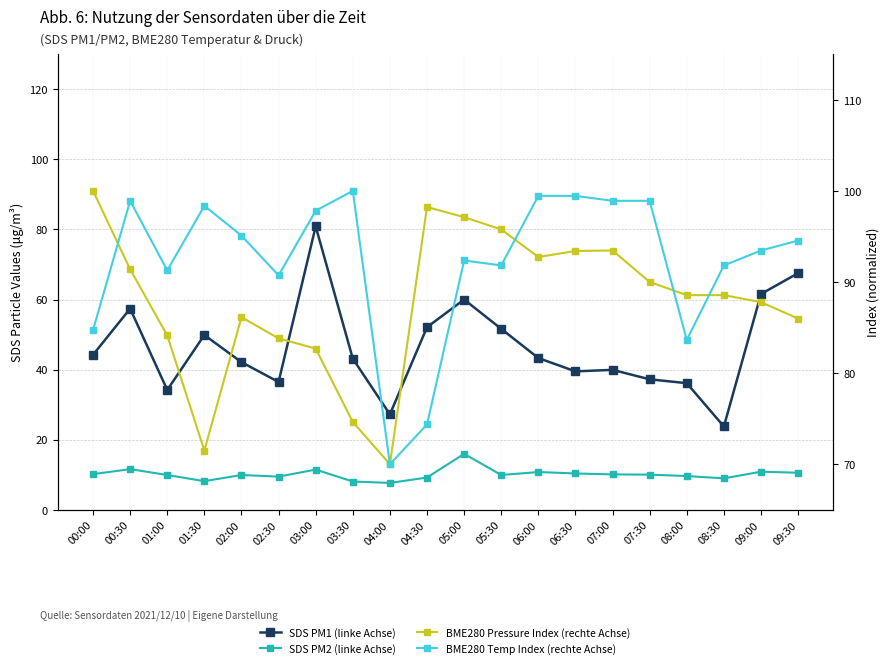

Is the value of BME280 Temp Index (rechte Achse) at 05:00 greater than the value of SDS PM2 (linke Achse) at 09:00?

Yes